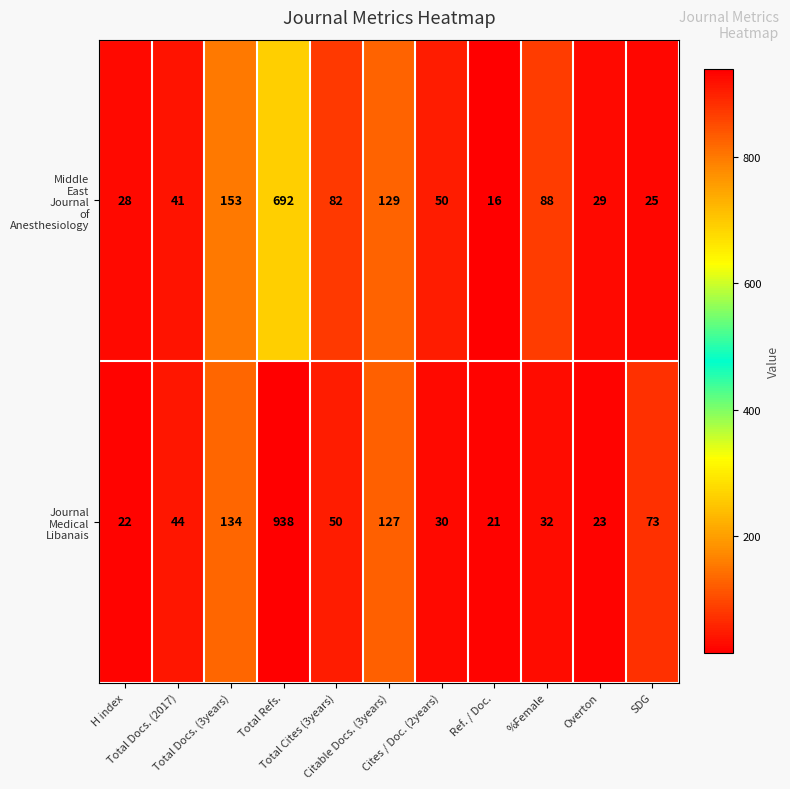

What is the maximum value shown in the chart?

938